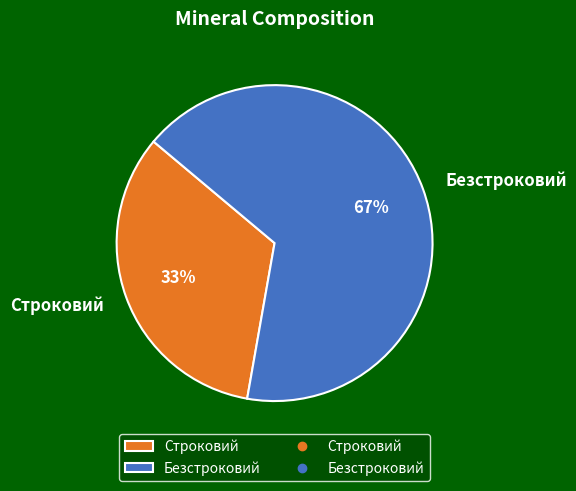

Do Строковий and Безстроковий together represent more than half of the pie?

Yes